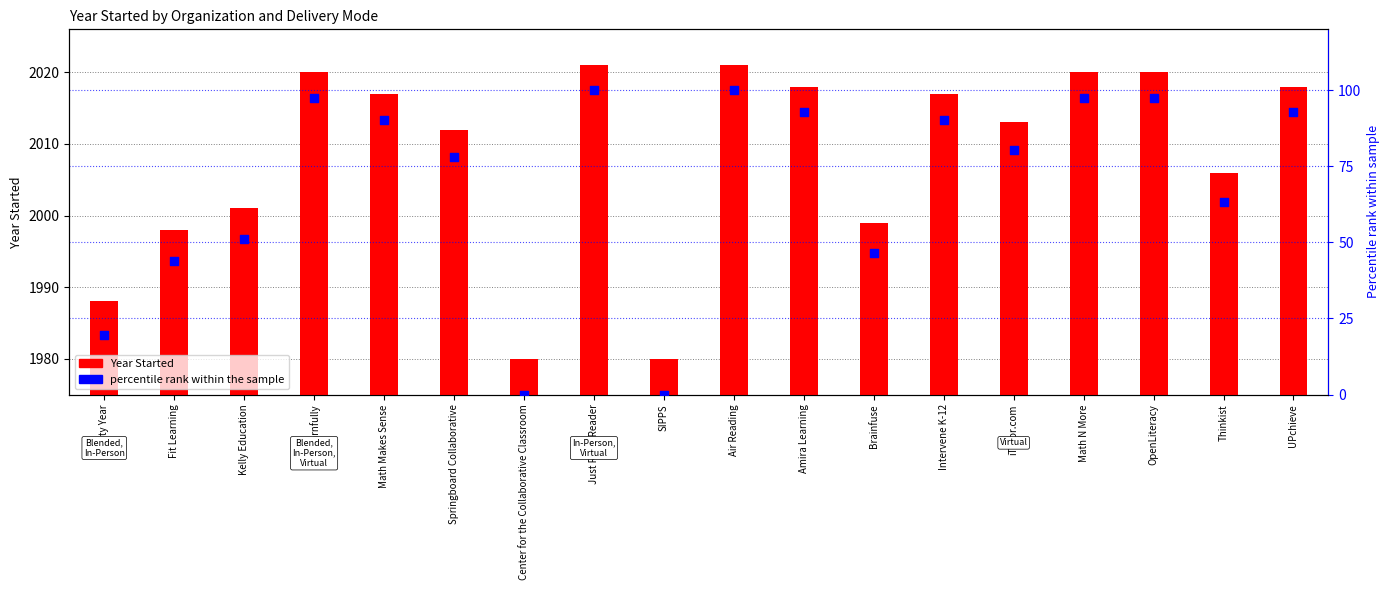

Which series reaches the minimum Y coordinate?

Percentile rank within sample